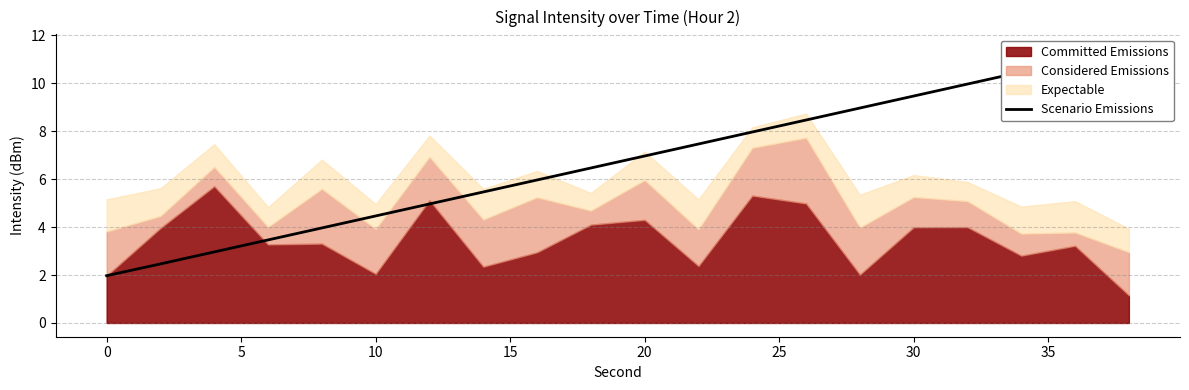

How many data points does each series have?

20